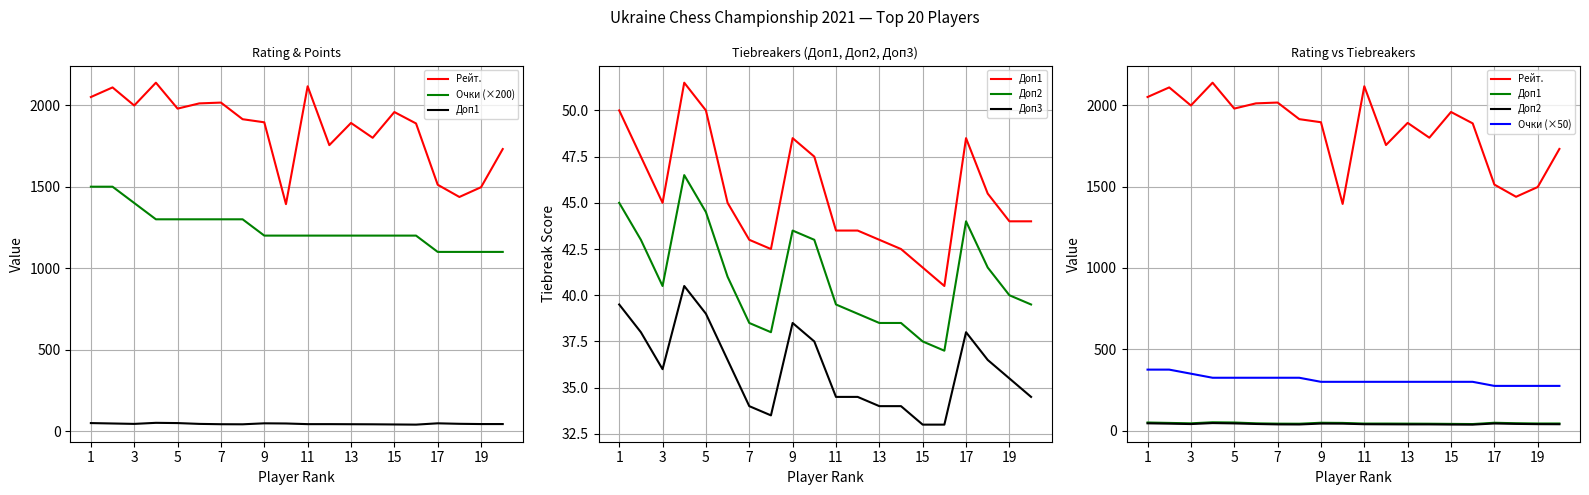

Is it true that Рейт. equals 3013.5 at 9?

False